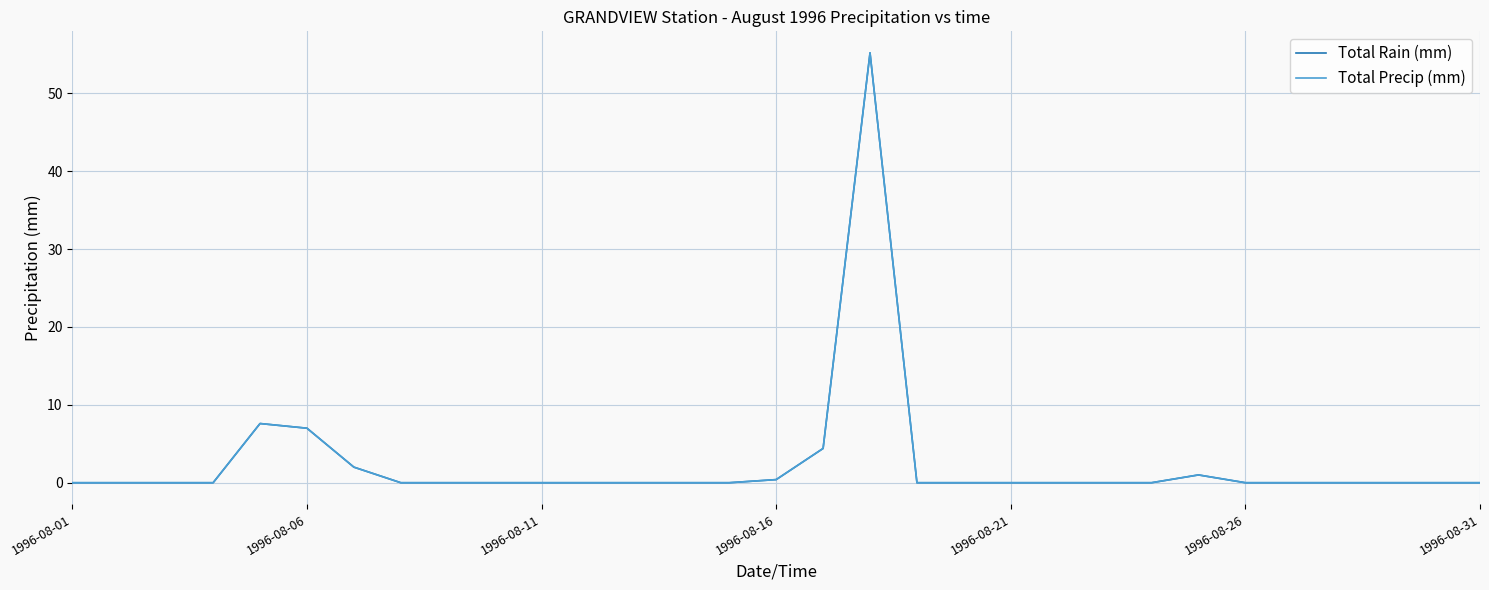

Which series has the largest range (max minus min)?

Total Rain (mm)